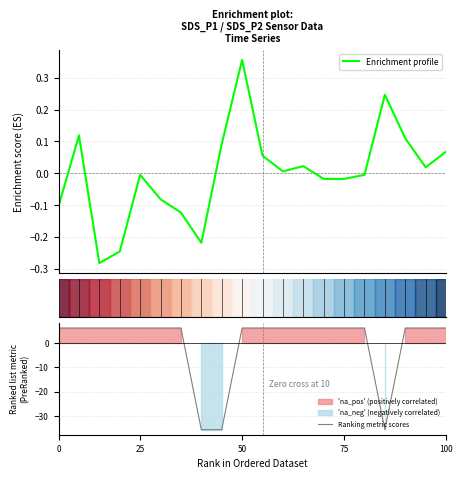

After their last crossing, which series has the higher values: Ranking metric scores or Enrichment profile?

Ranking metric scores